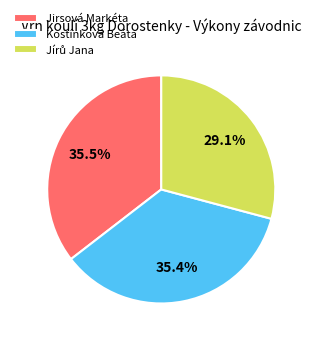

The Jirsová Markéta slice represents 22% of the pie. True or false?

False